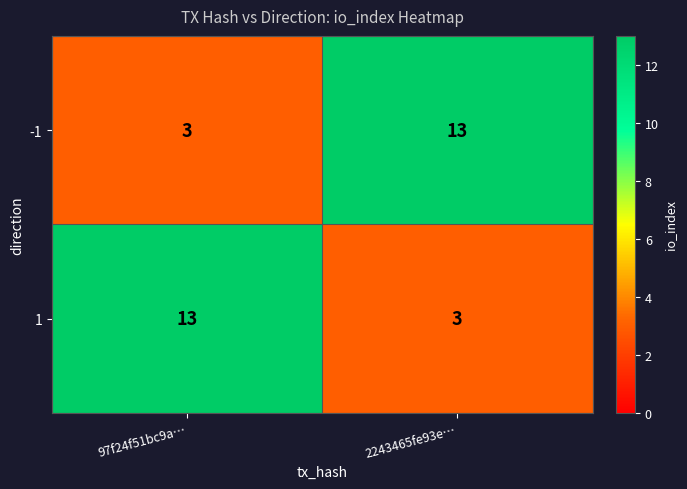

The -1 series shows 3 at 97f24f51bc9a…. True or false?

True